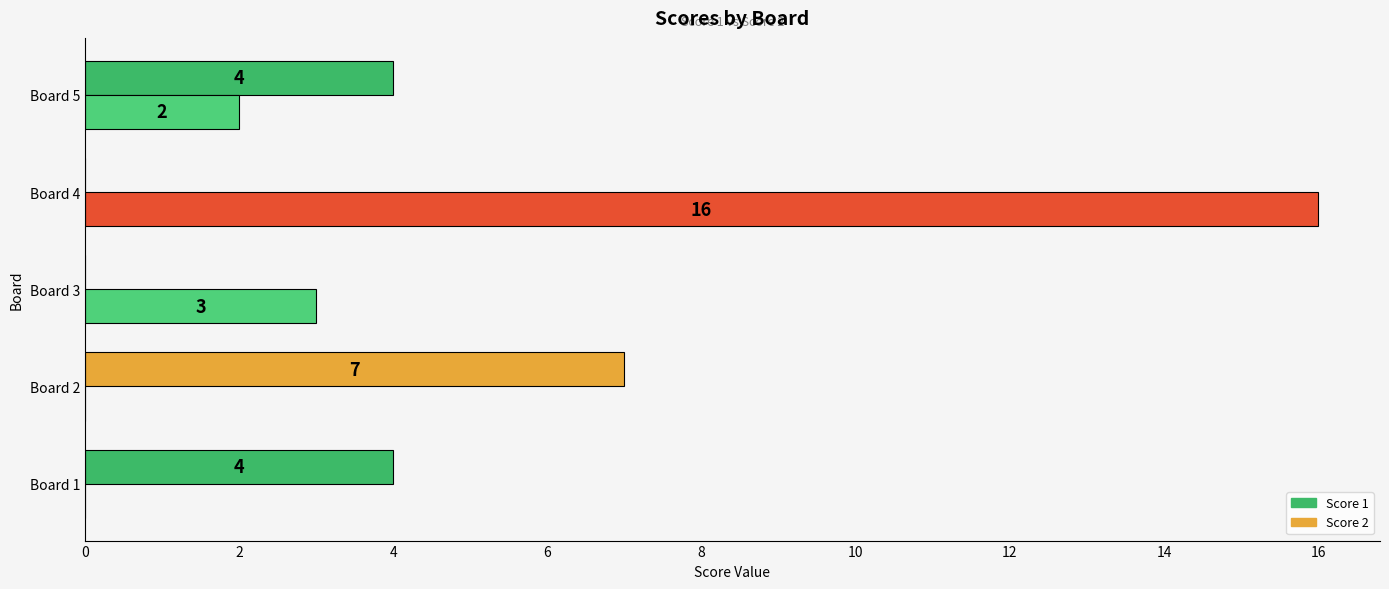

How many values in Score 1 are above zero?

3